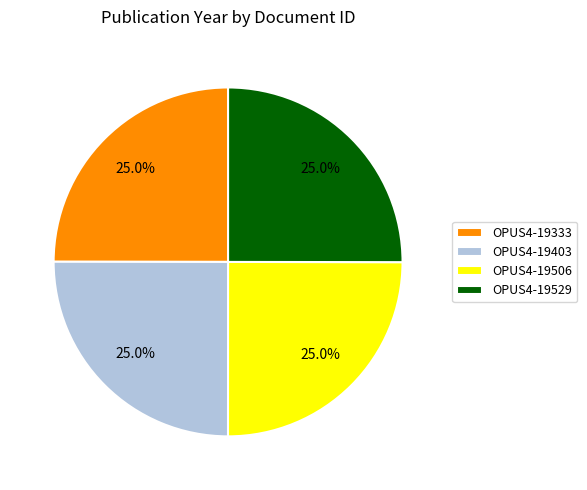

What is the total percentage of OPUS4-19529 and OPUS4-19506?

50.0%